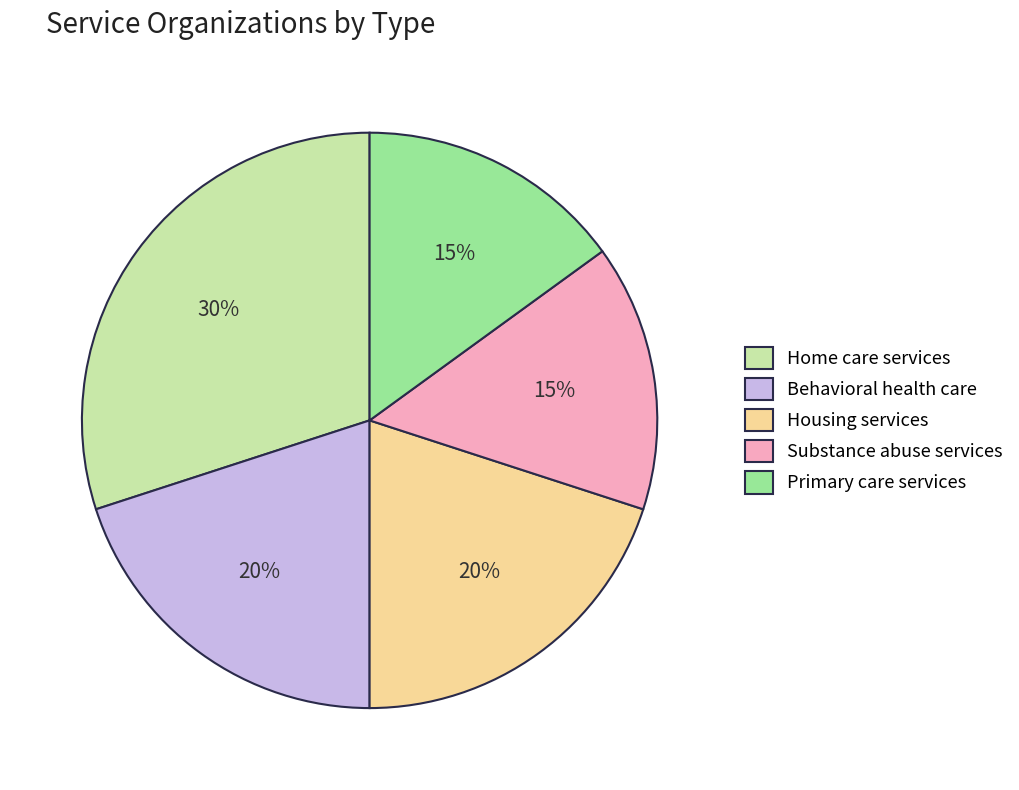

To the nearest percent, what percentage of the pie is Substance abuse services?

15%